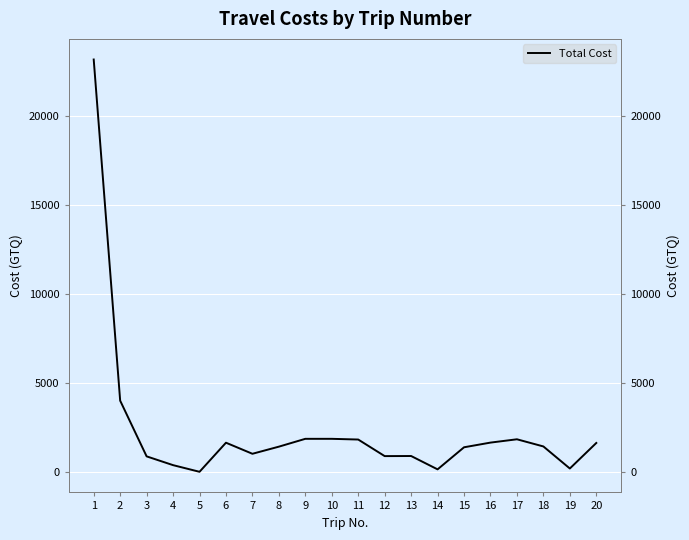

What is the sum of the values at 9 and 11?

3740.0